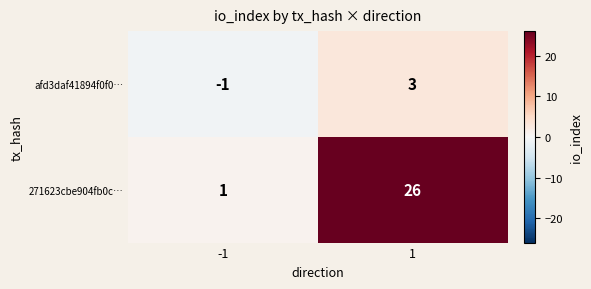

What is the difference between the highest and lowest values at 1?

23